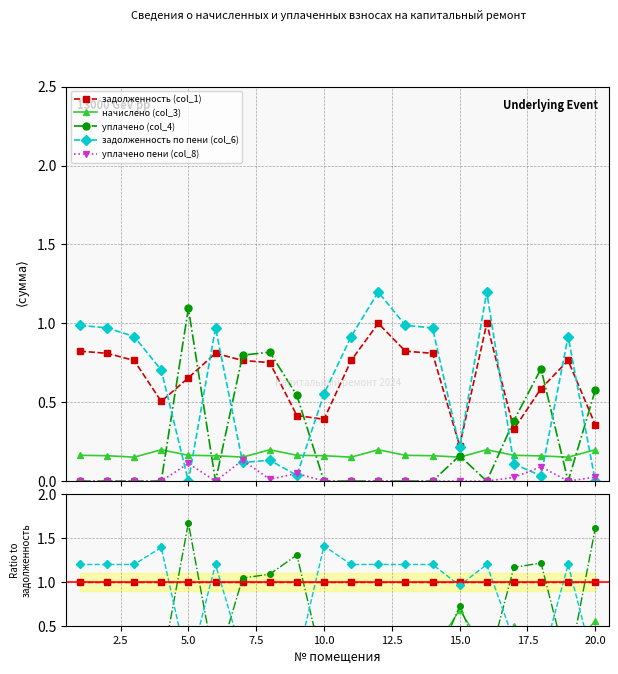

How many intersections are there between задолженность по пени (col_6) and задолженность (col_1)?

9